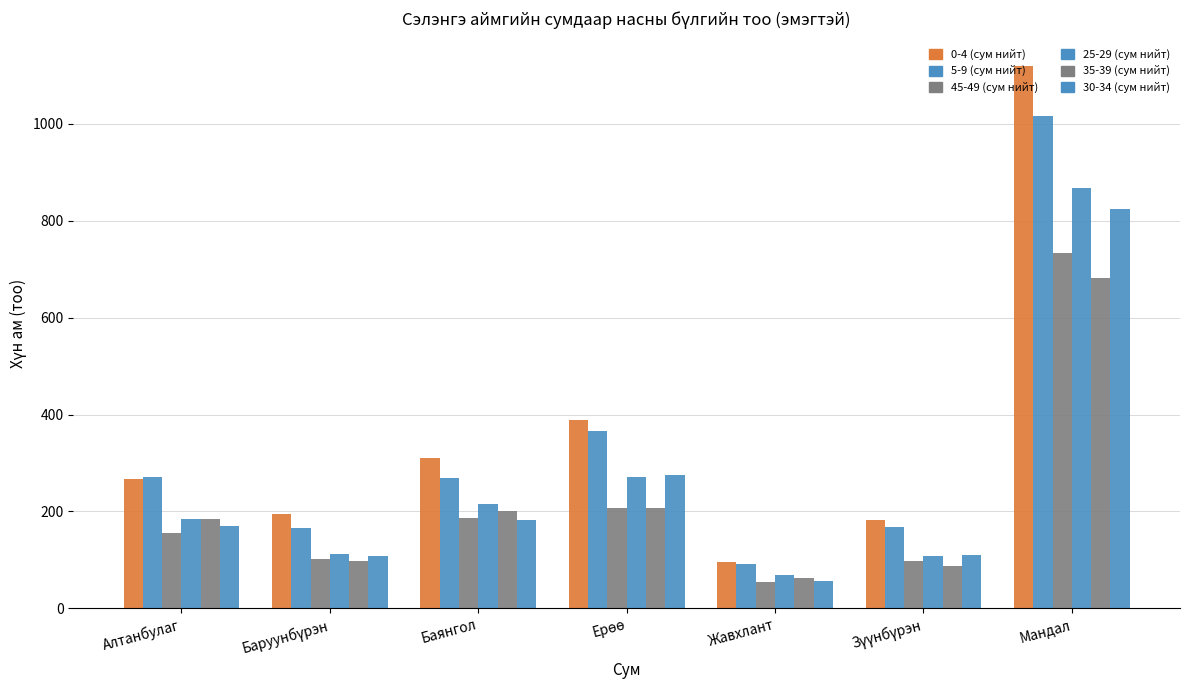

Read the 30-34 (сум нийт) value at Баянгол, to the nearest 100.

200